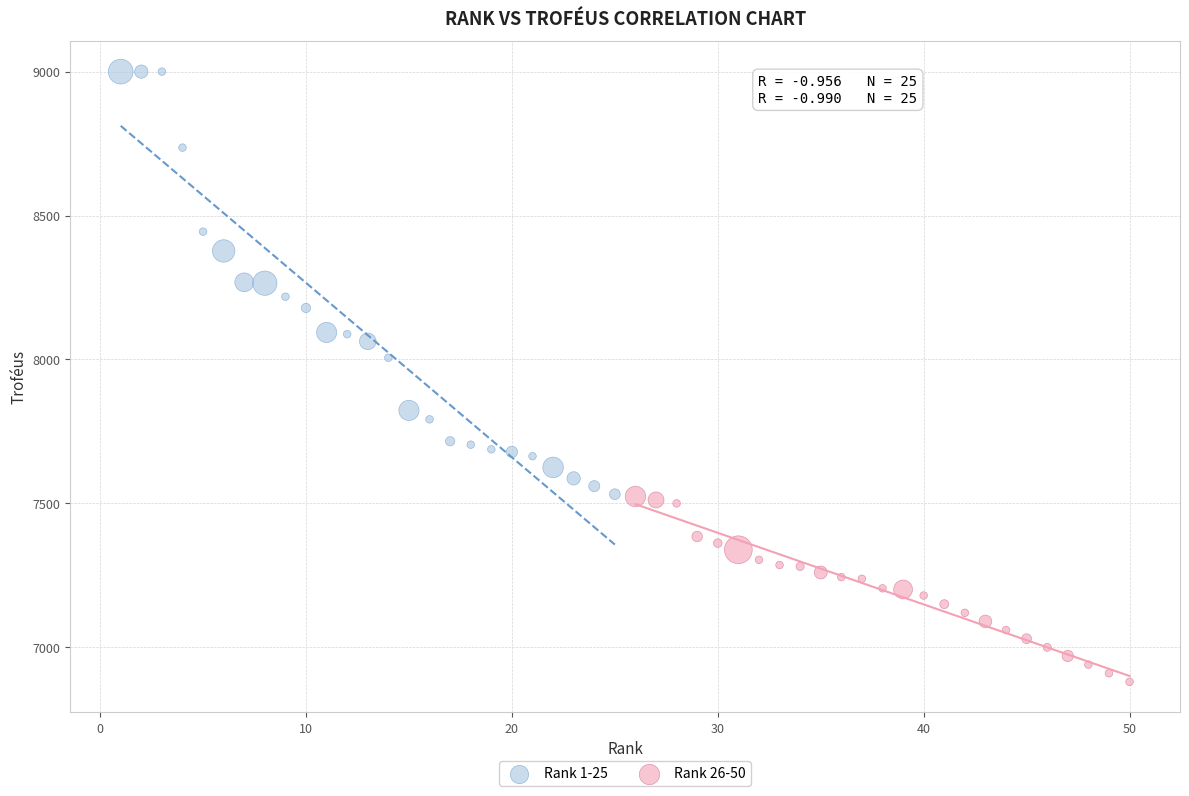

Which series contains the lowest Y value?

Rank 26-50